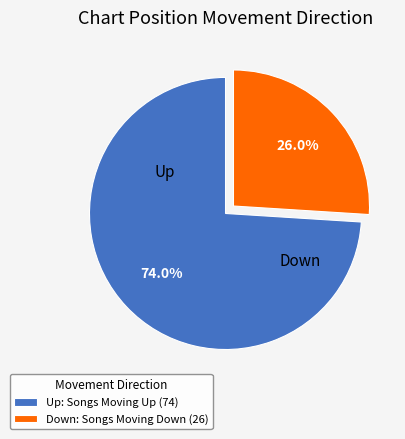

What is the smallest slice in the pie chart?

Down